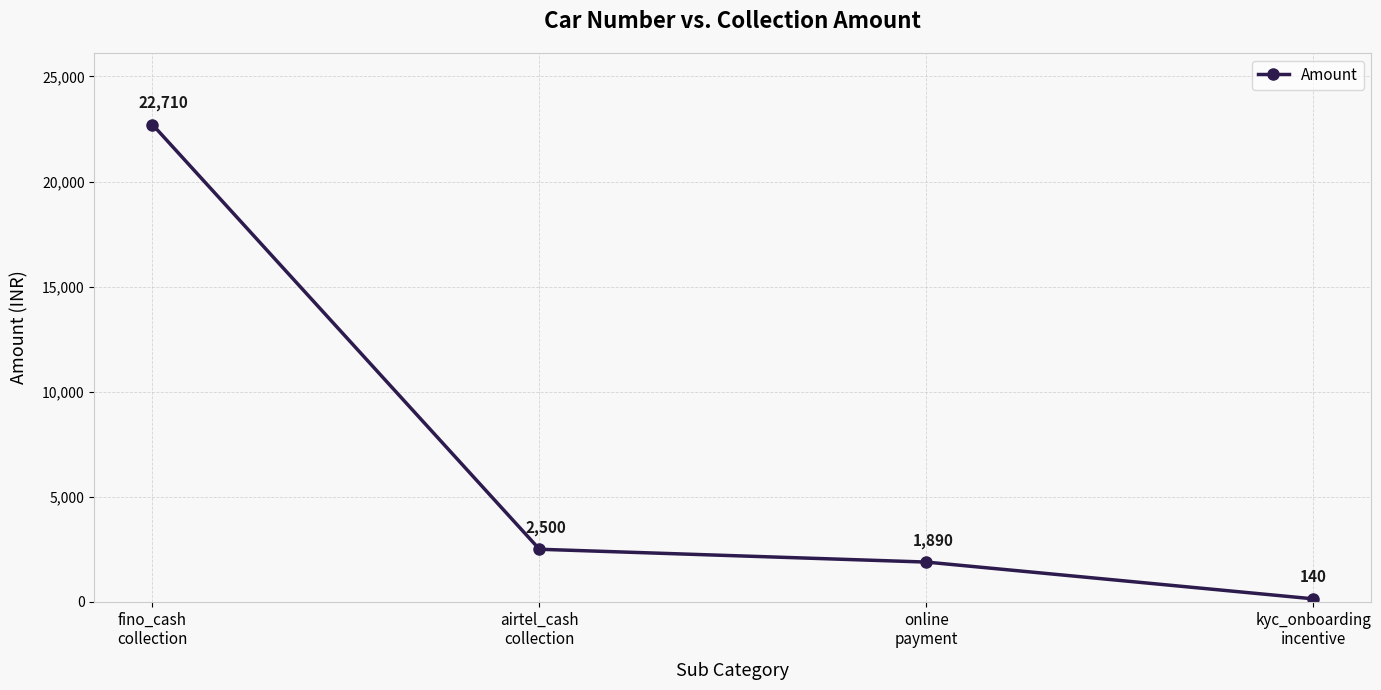

Which has a higher value, online
payment or fino_cash
collection?

fino_cash
collection